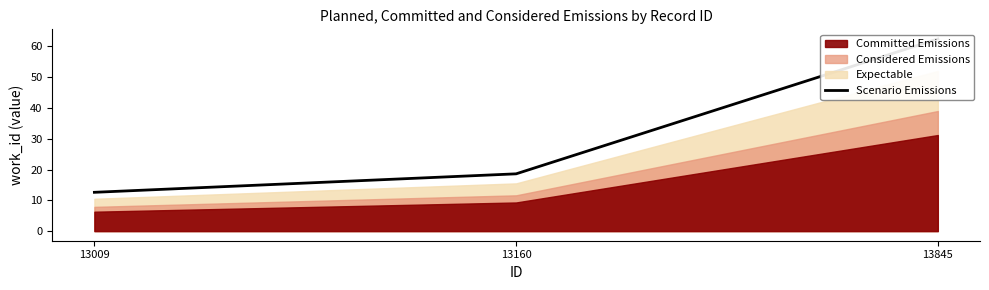

Rank the categories by value from lowest to highest.

13009, 13160, 13845